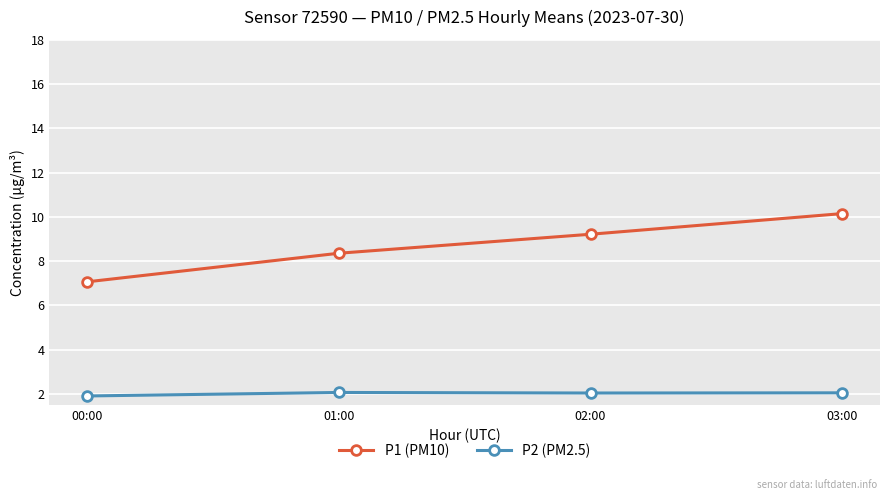

Is this an area chart (filled region under the line)?

No